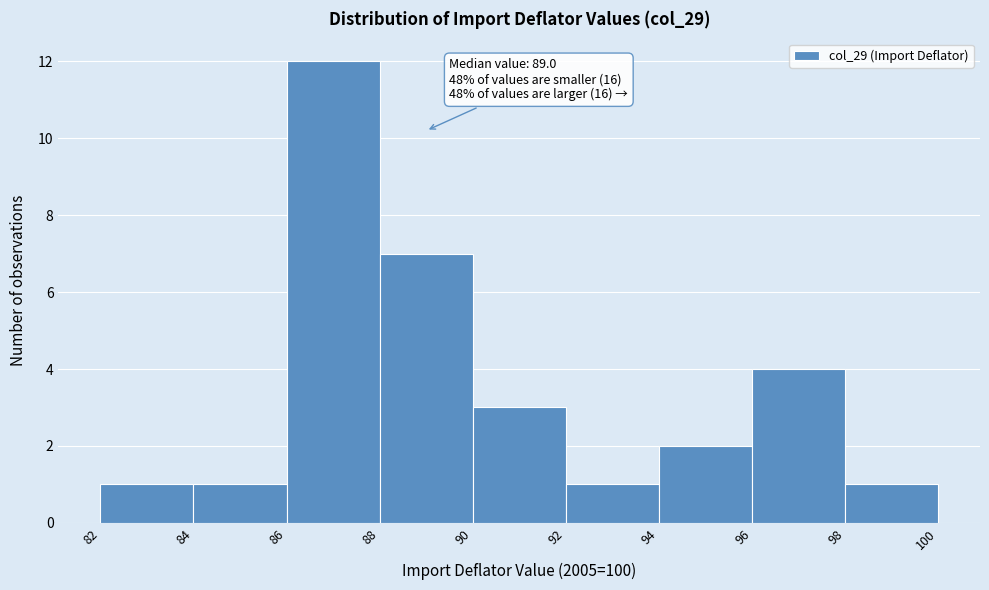

Over which range of the x-axis is the bar tallest?

86 to 88